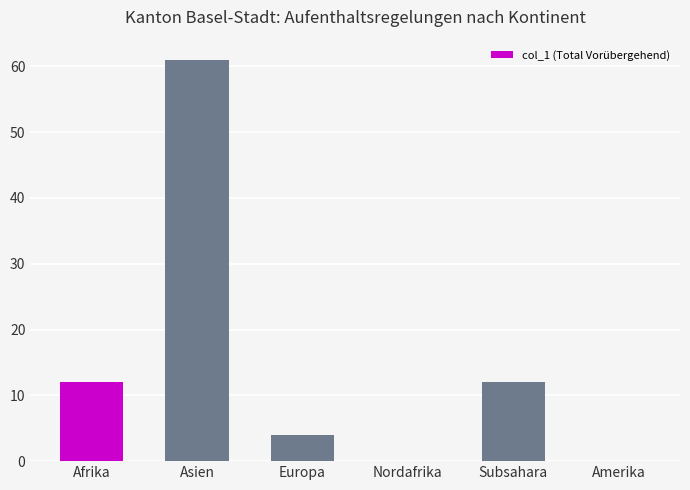

Reading right to left, transcribe all the data shown in this chart.

Amerika=0	Subsahara=12	Nordafrika=0	Europa=4	Asien=61	Afrika=12